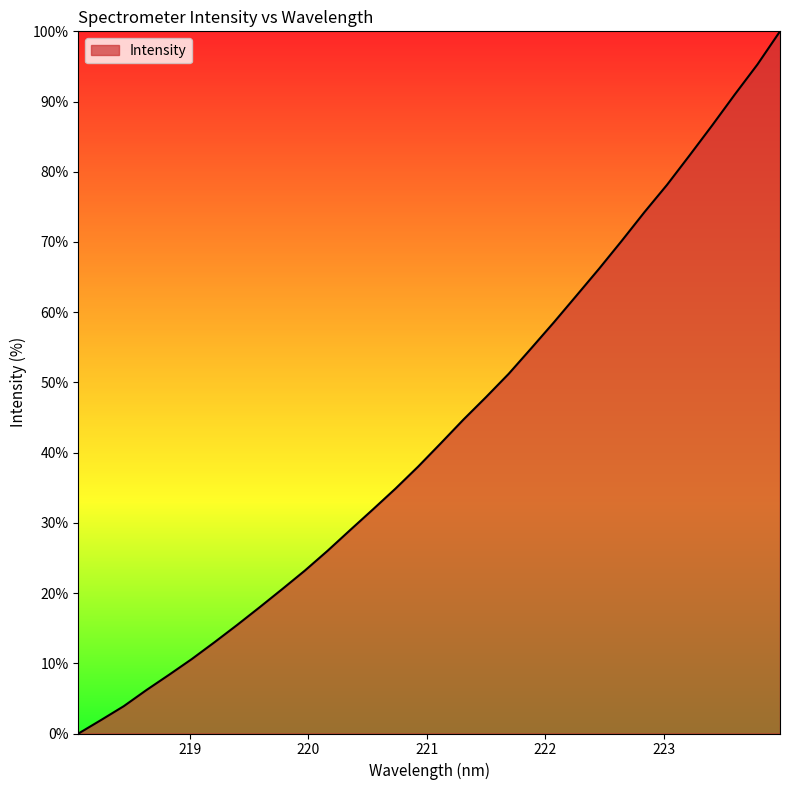

What is the difference between the maximum and minimum values?

100.0